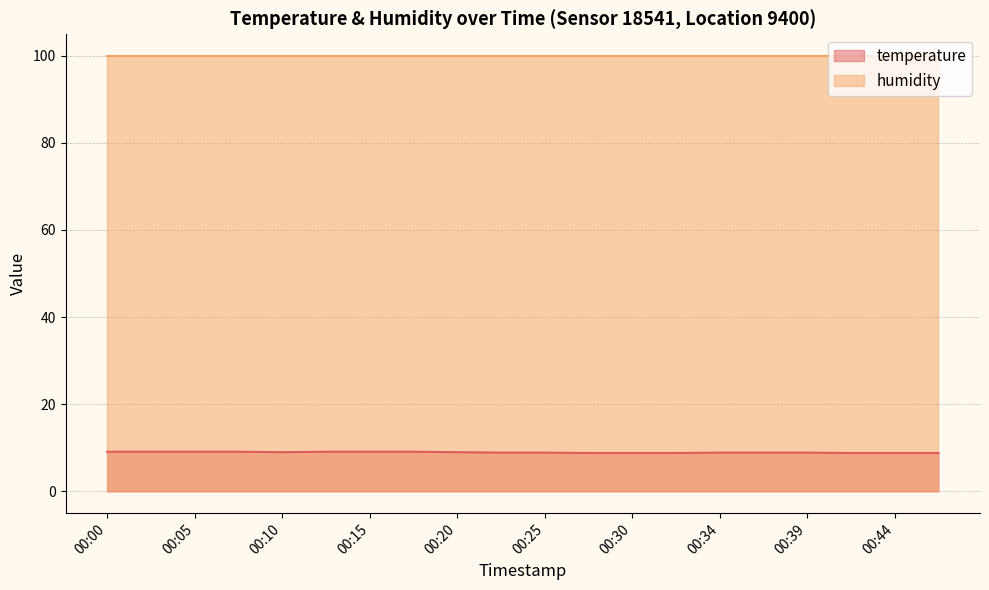

What is the sum of all values?

179.0